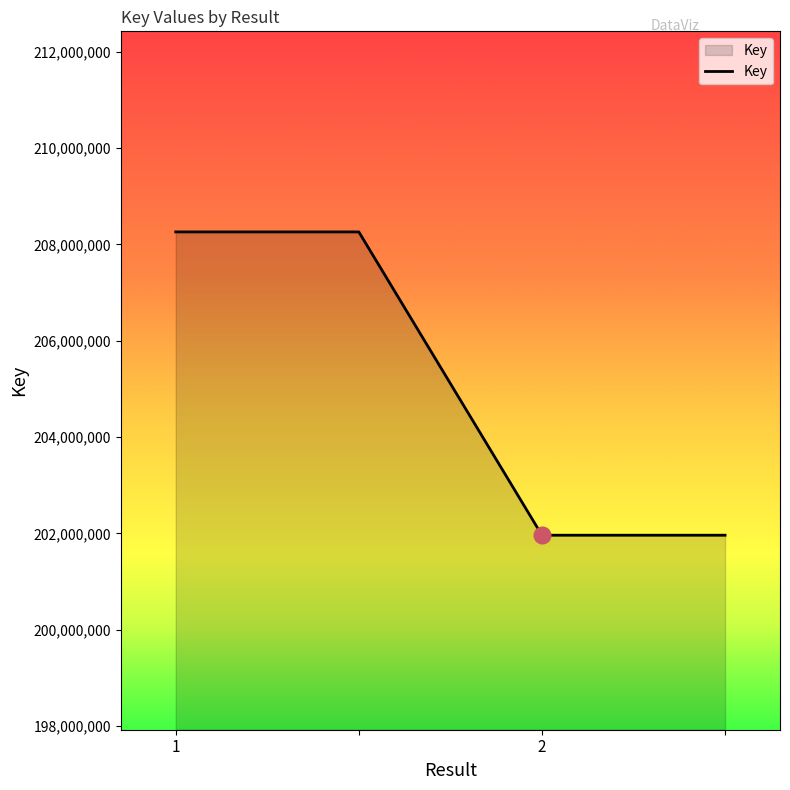

Does the chart display data point markers on the line(s)?

No